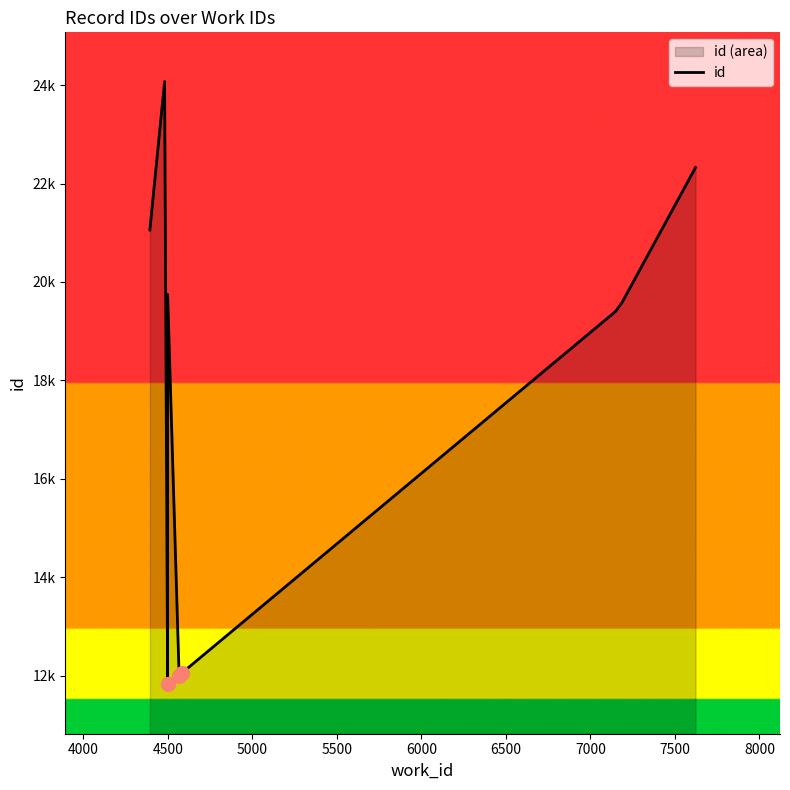

Reading right to left, what are all the values shown in this chart?

22325	19583	19403	12063	11998	19746	11825	24071	21063	21057